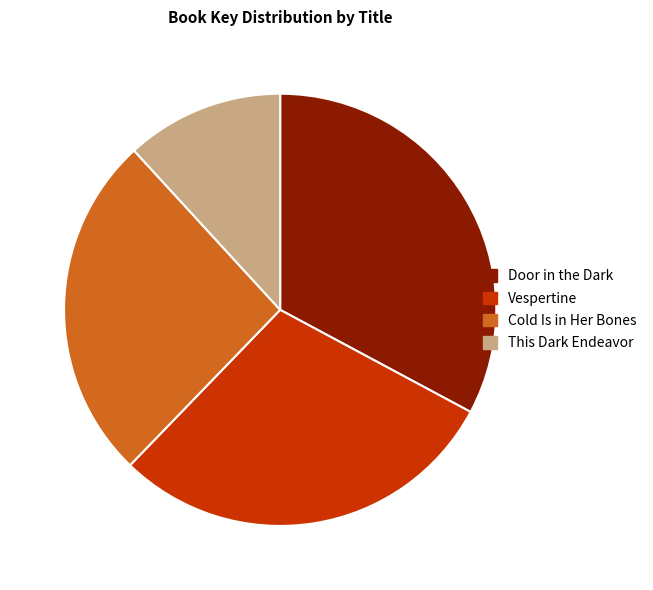

Which slice is the smallest?

This Dark Endeavor